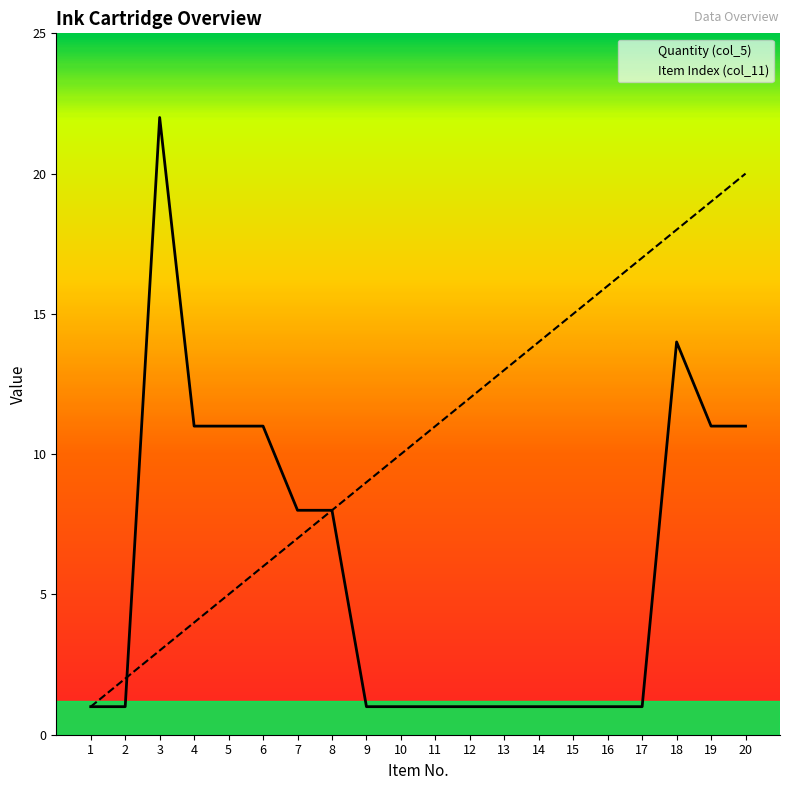

How many intersections are there between Item Index (col_11) and Quantity (col_5)?

1